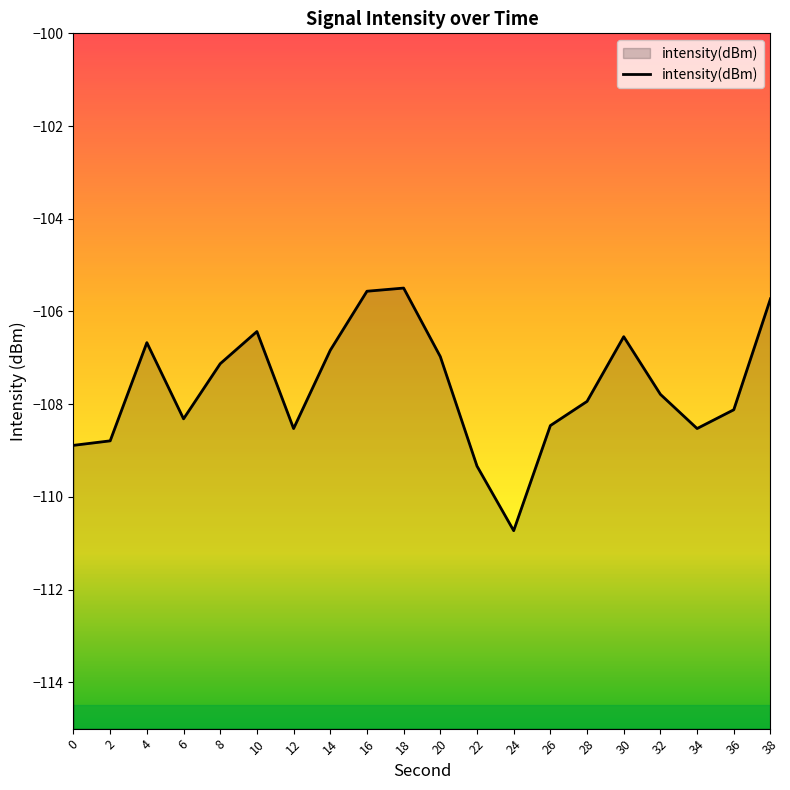

Where does the data first go above -107?

4